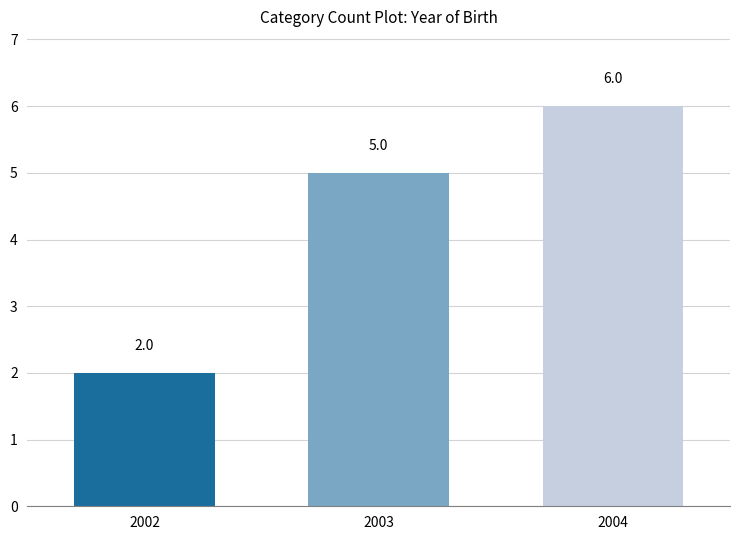

Where is the data nearest to the value 4?

2003